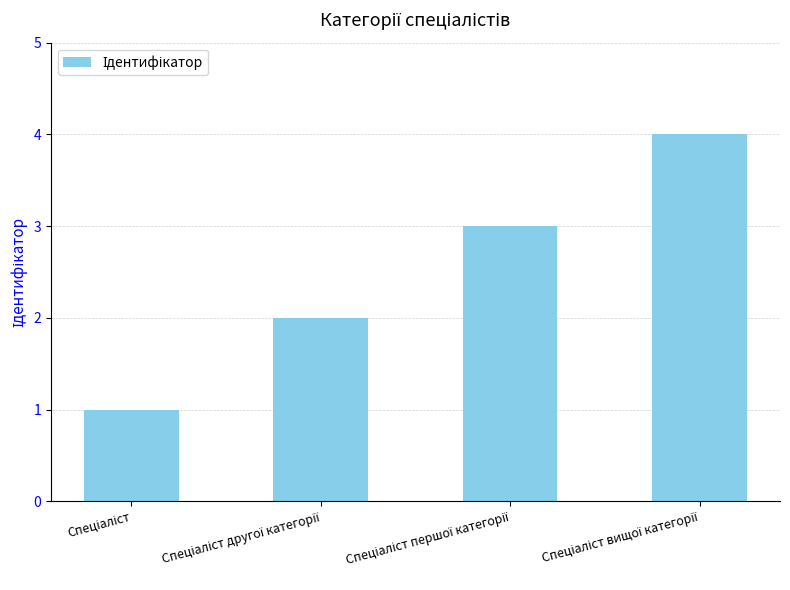

What is the value of the 2nd bar from the left?

2